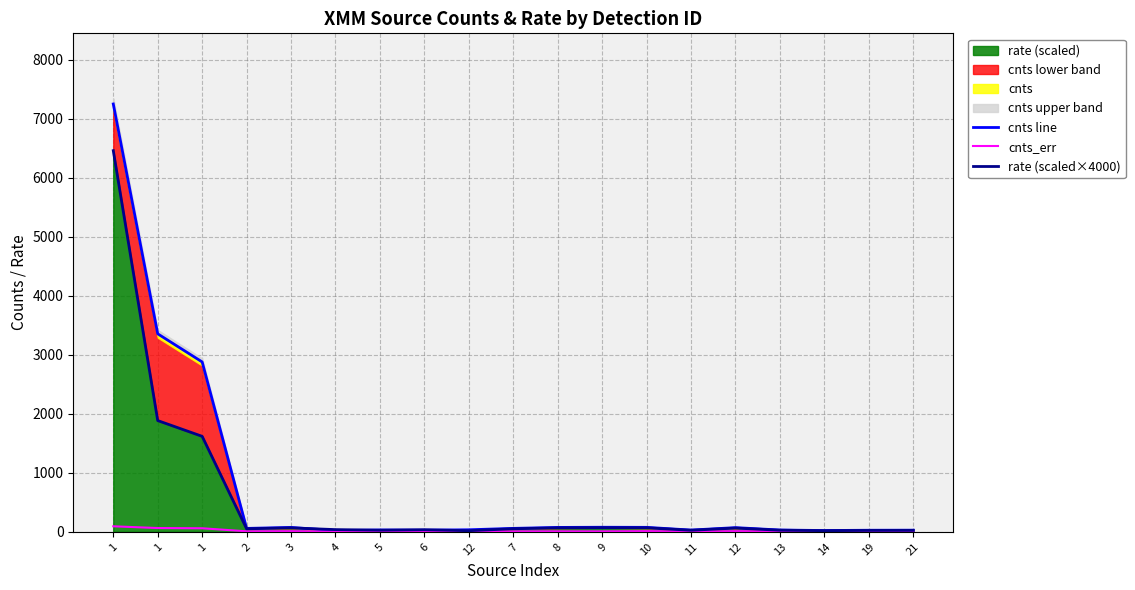

Rank the series by their maximum value, from lowest to highest.

cnts_err, rate (scaled×4000), cnts line